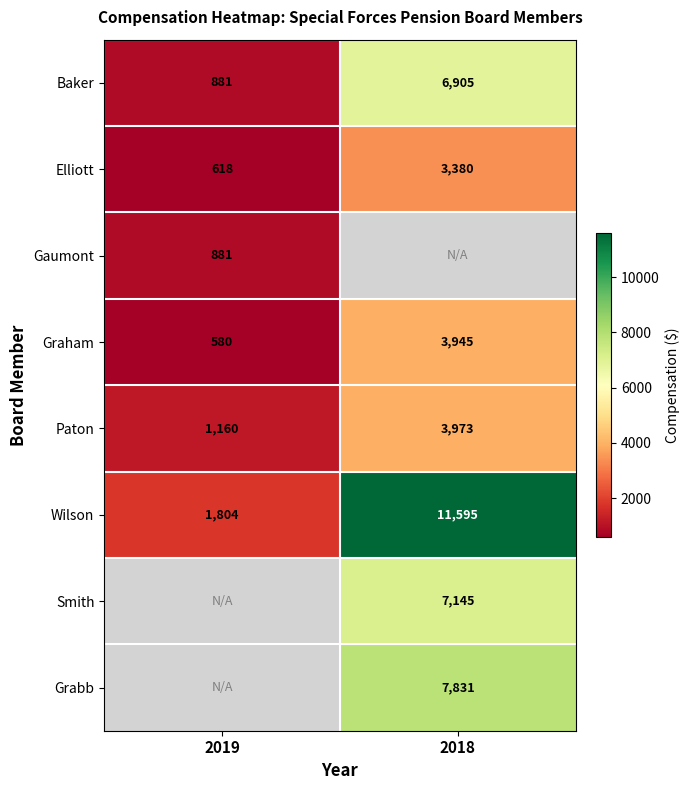

List the labels in order of Paton value, smallest first.

2019, 2018